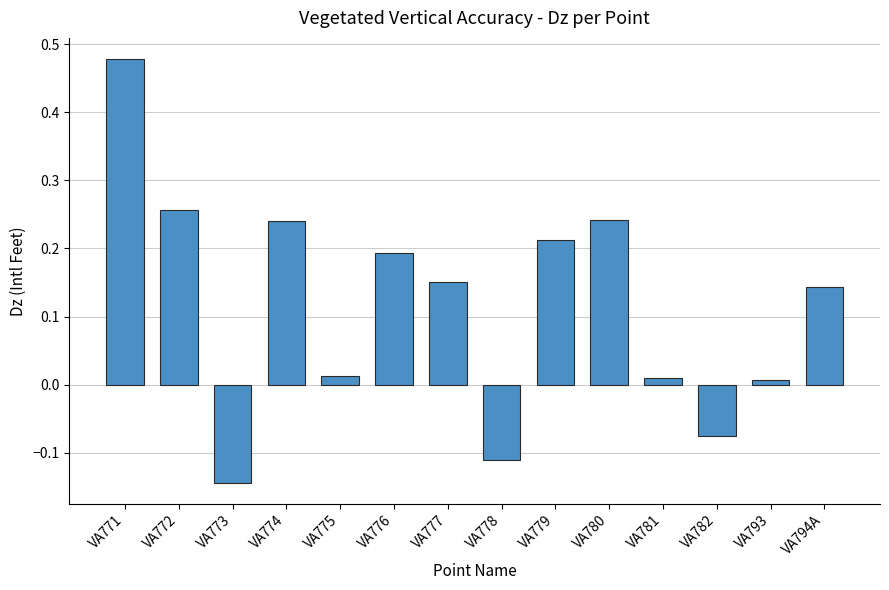

Where does the data first go above 0?

VA771